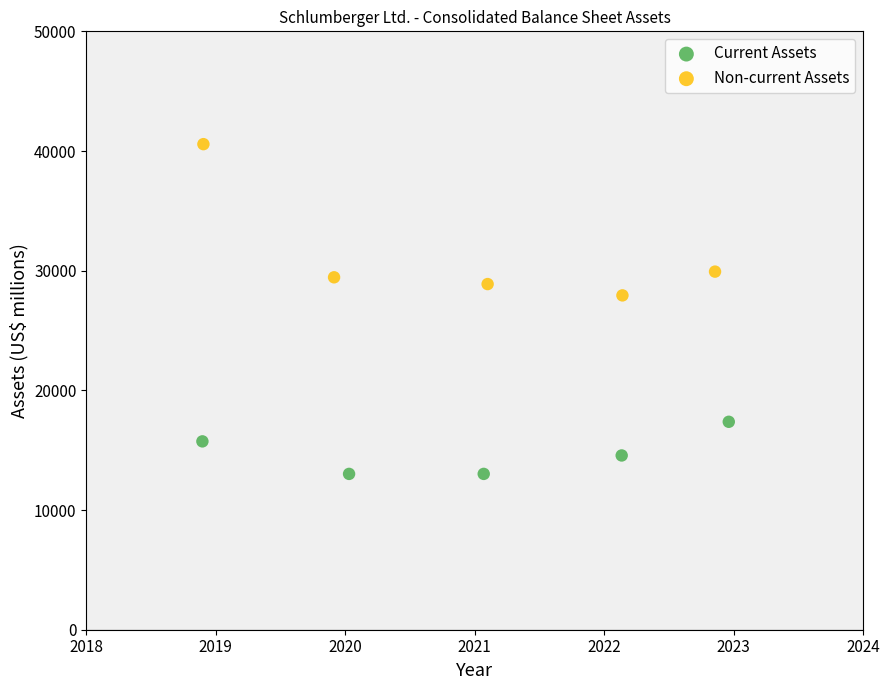

What are all the series names shown in the legend?

Current Assets, Non-current Assets